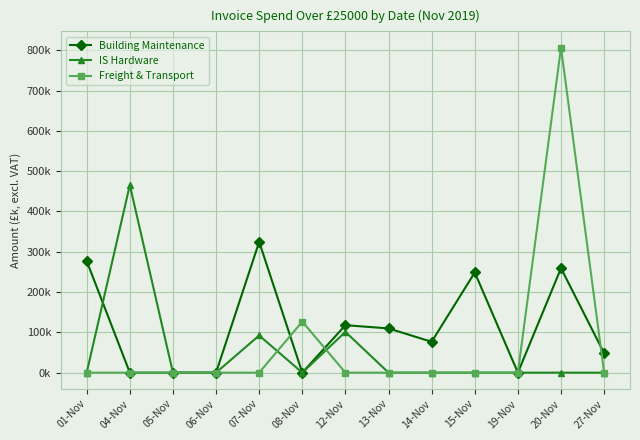

What are all the series names shown in the legend?

Building Maintenance, IS Hardware, Freight & Transport